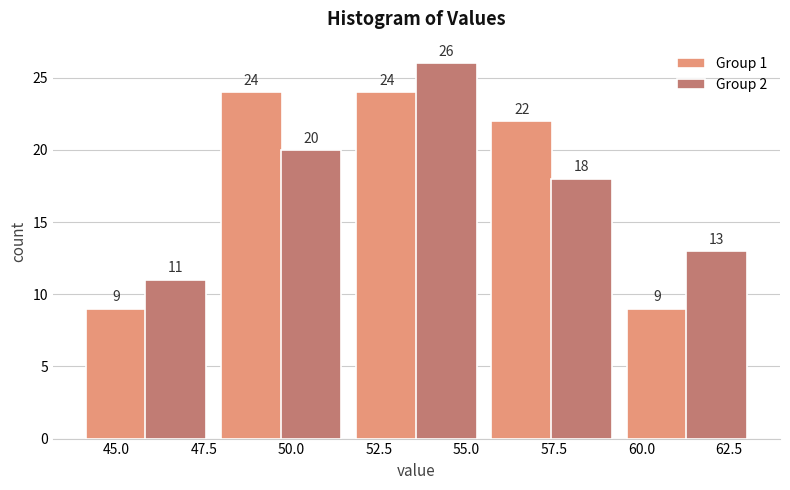

Reading left to right, list every range on the x-axis with the height of the bar of each series over it. The bar edges are not printed on the chart, so give them approximately, as read against the axis.

44.0 to 48.0: Group 1=9	Group 2=11
48.0 to 51.5: Group 1=24	Group 2=20
51.5 to 55.5: Group 1=24	Group 2=26
55.5 to 59.5: Group 1=22	Group 2=18
59.5 to 63.0: Group 1=9	Group 2=13